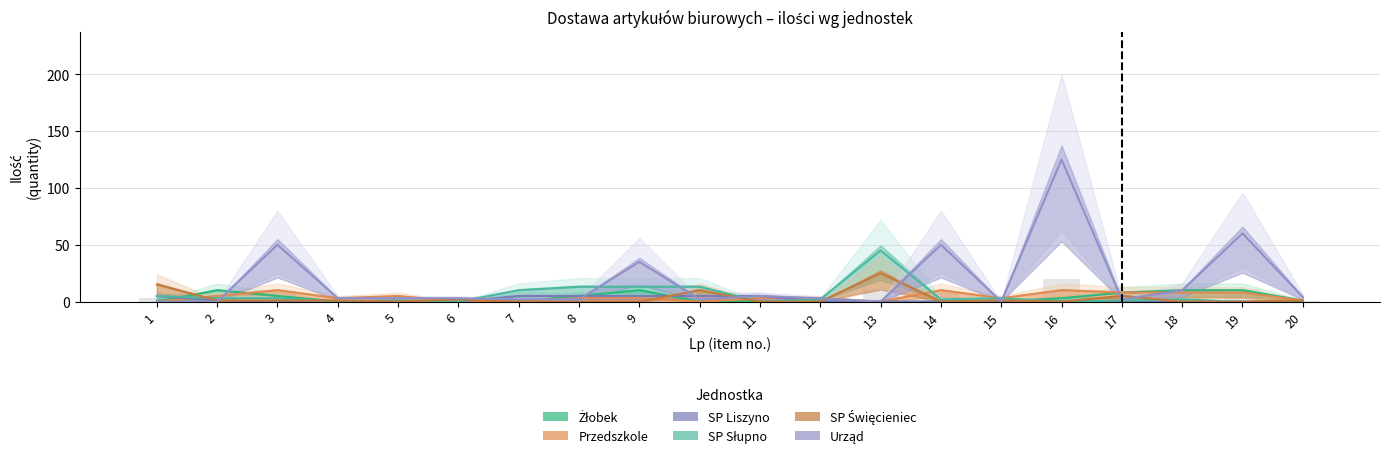

Rank the series at 16 from highest to lowest value.

Urząd, Przedszkole, Żłobek, SP Liszyno, SP Słupno, SP Święcieniec